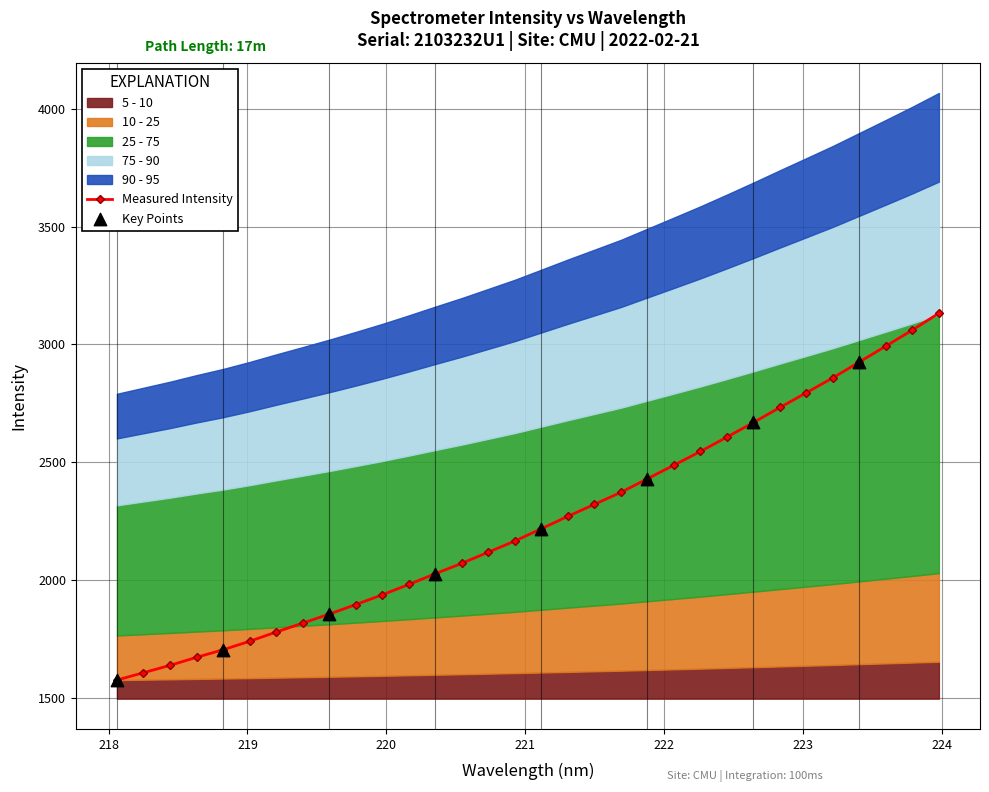

Approximately how many times larger is the value at 223.9802 compared to 222.0721?

1.3